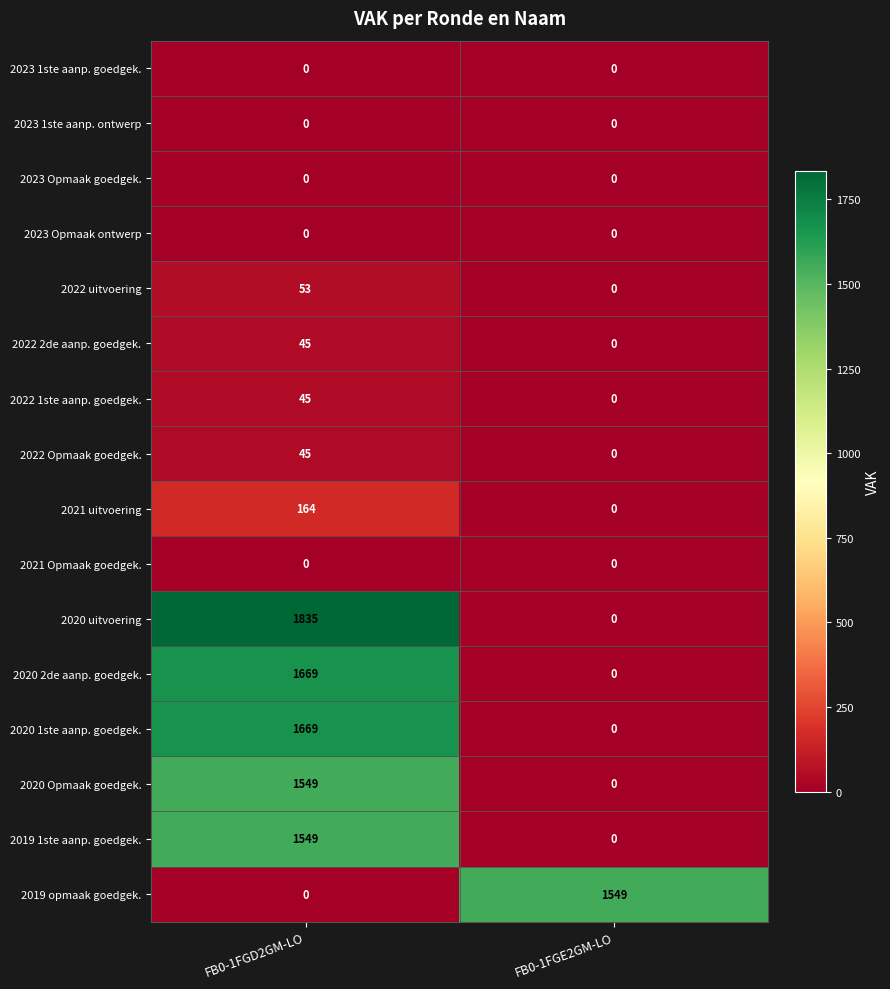

What is the difference between the highest and lowest values at FB0-1FGE2GM-LO?

1549